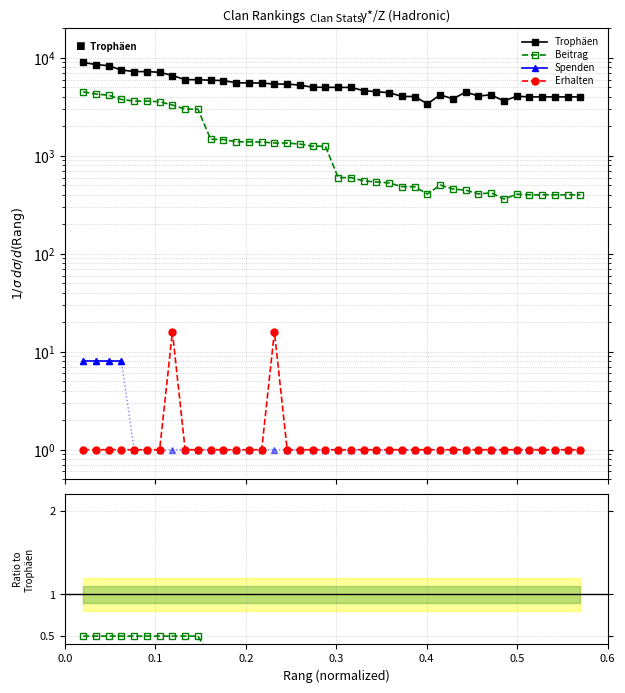

Does the chart have visible grid lines?

Yes